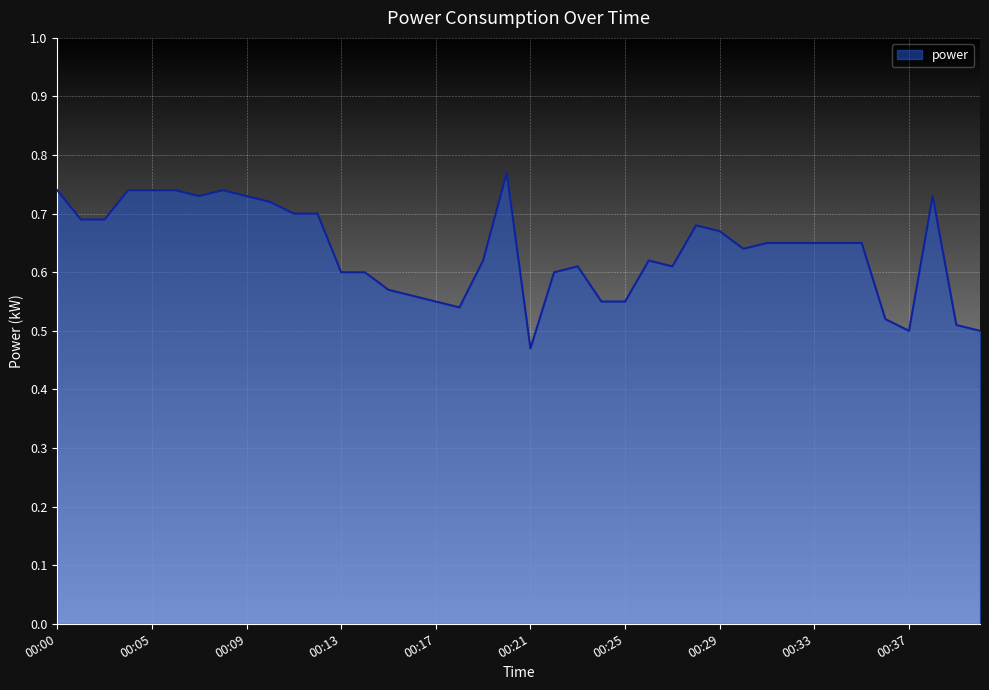

What is the difference between the maximum and minimum values?

0.3